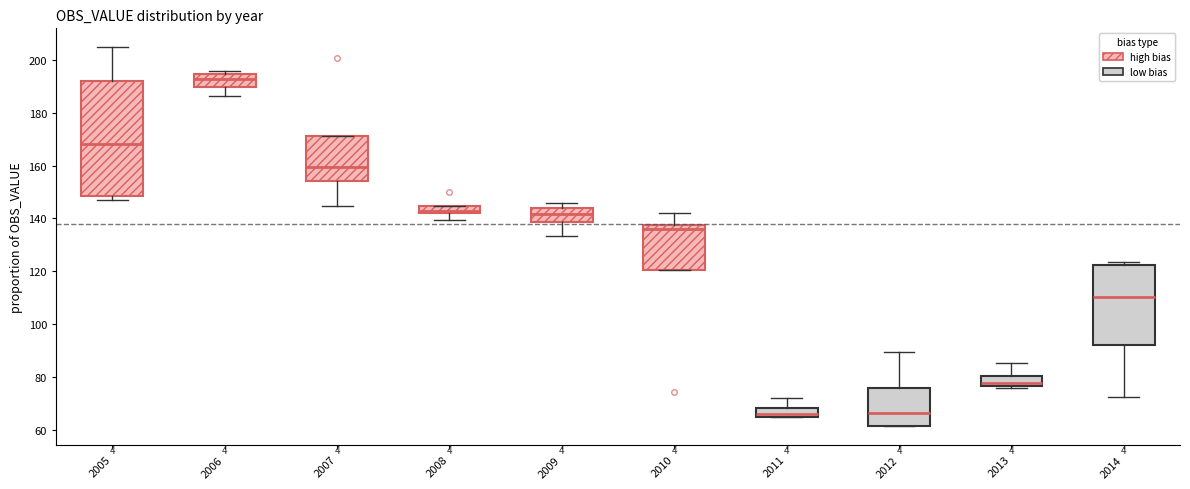

Which box is the tallest, from its lower edge to its upper edge?

2005